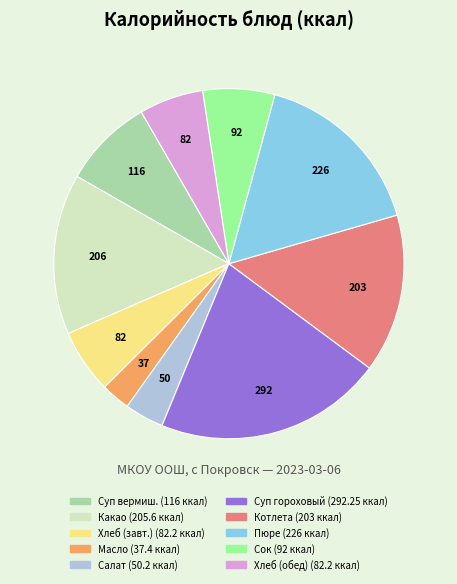

Does any single category account for the majority?

No